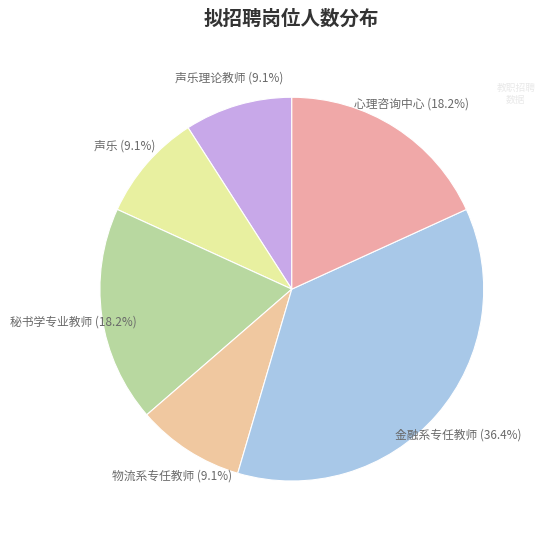

Which category has the smallest portion of the pie?

声乐理论教师